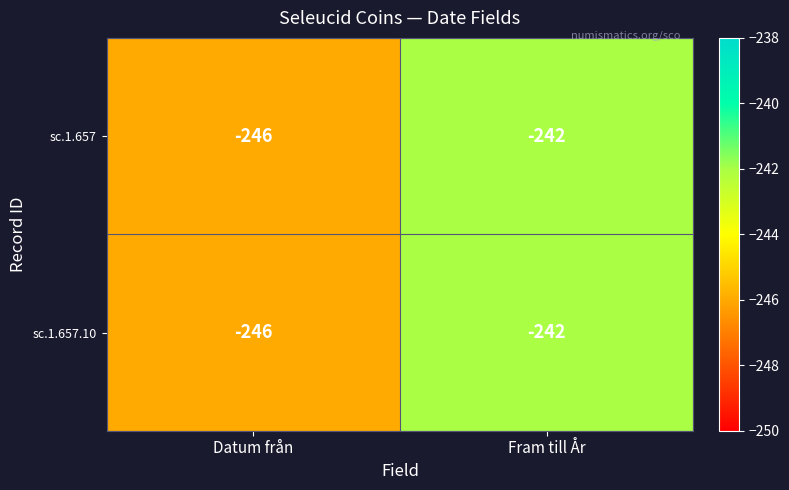

Reading left to right, transcribe all the data shown in this chart.

sc.1.657: Datum från=-246	Fram till År=-242
sc.1.657.10: Datum från=-246	Fram till År=-242